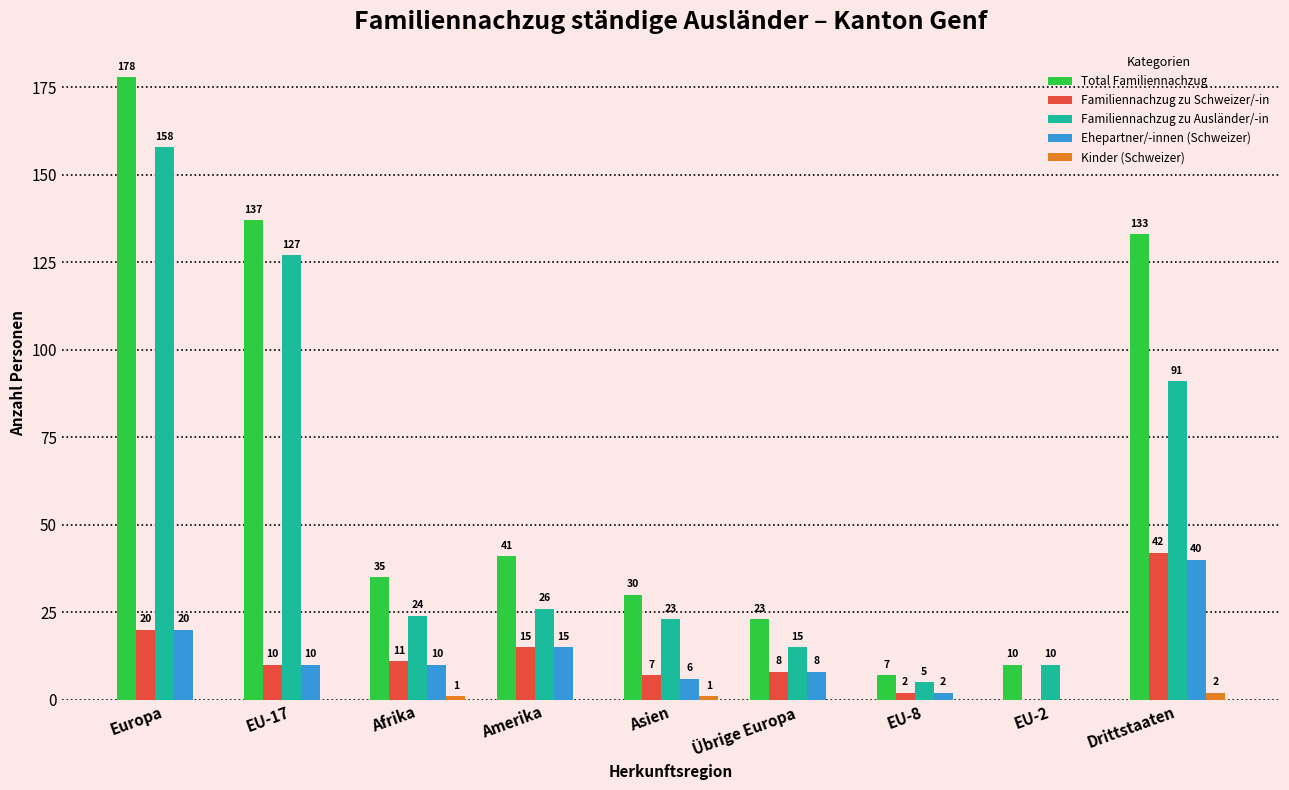

What is the average value of the Familiennachzug zu Ausländer/-in series?

53